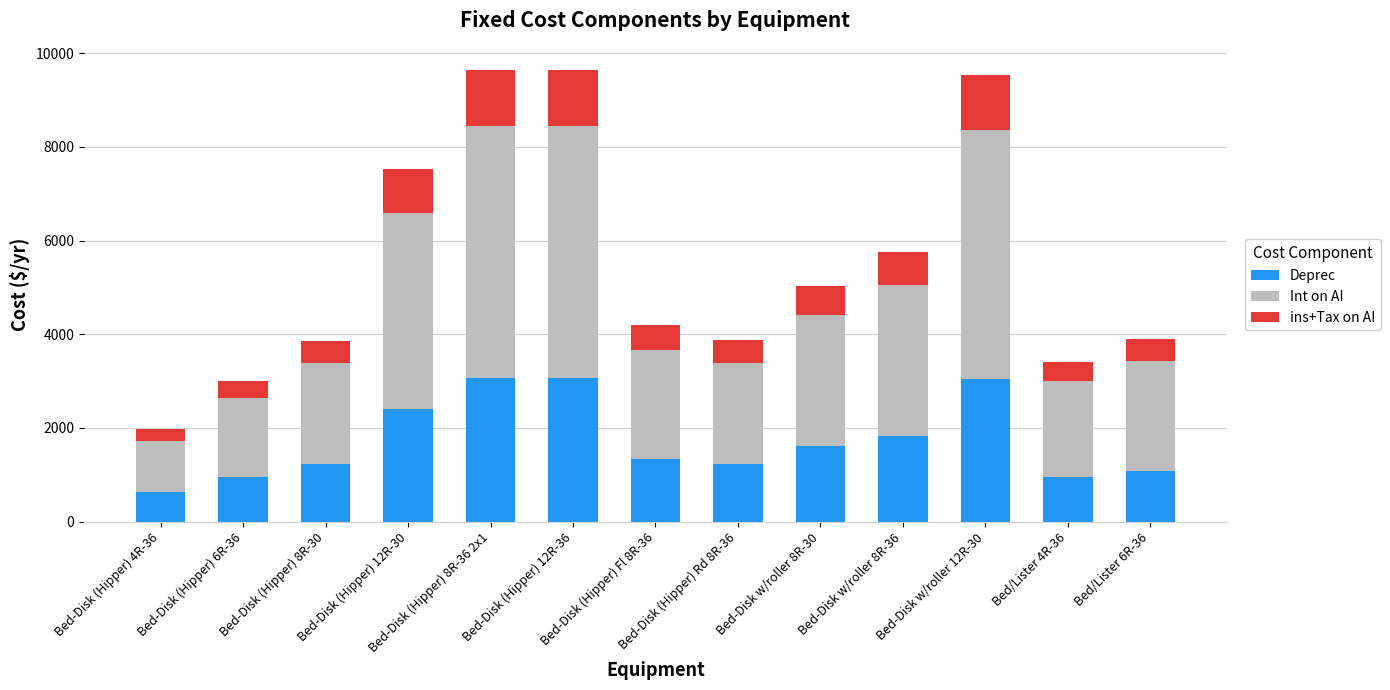

What is the minimum value for Deprec?

628.0